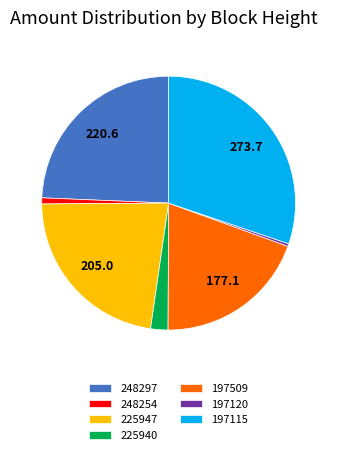

Which category has the biggest portion of the pie?

197115